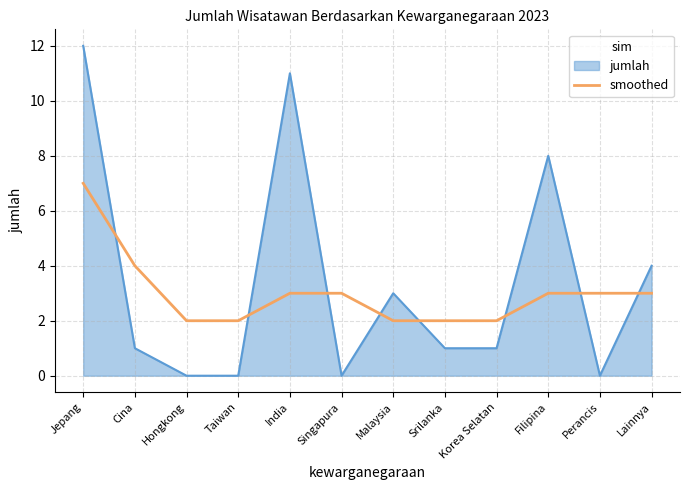

Is the value of jumlah at Filipina greater than the value of smoothed at Jepang?

Yes